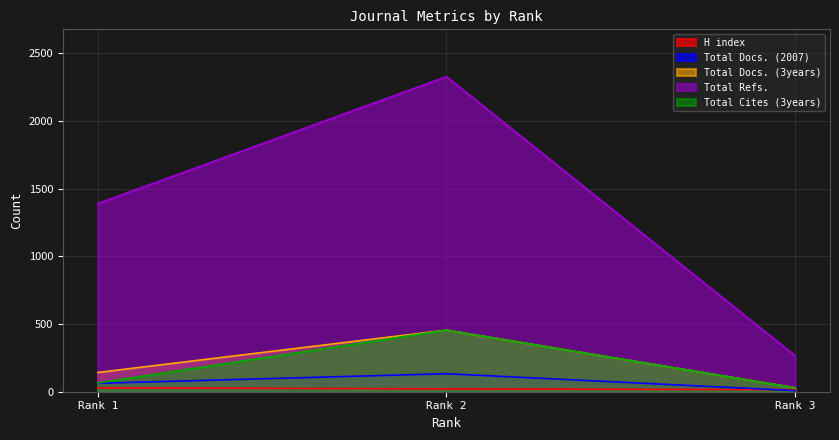

The value of Total Cites (3years) at Rank 1 is 65. True or false?

True